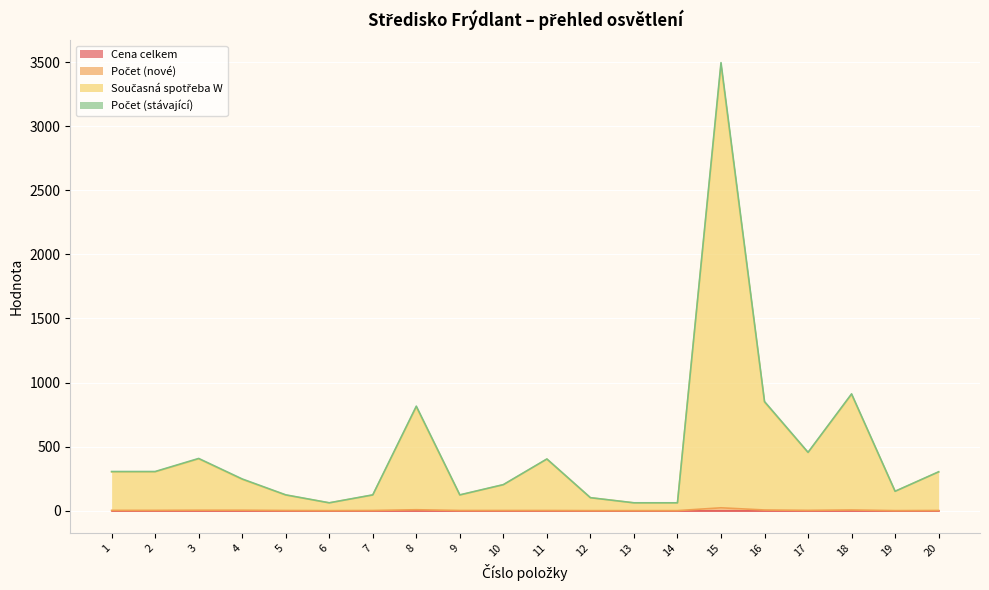

Where is the first local minimum for Současná spotřeba W?

6